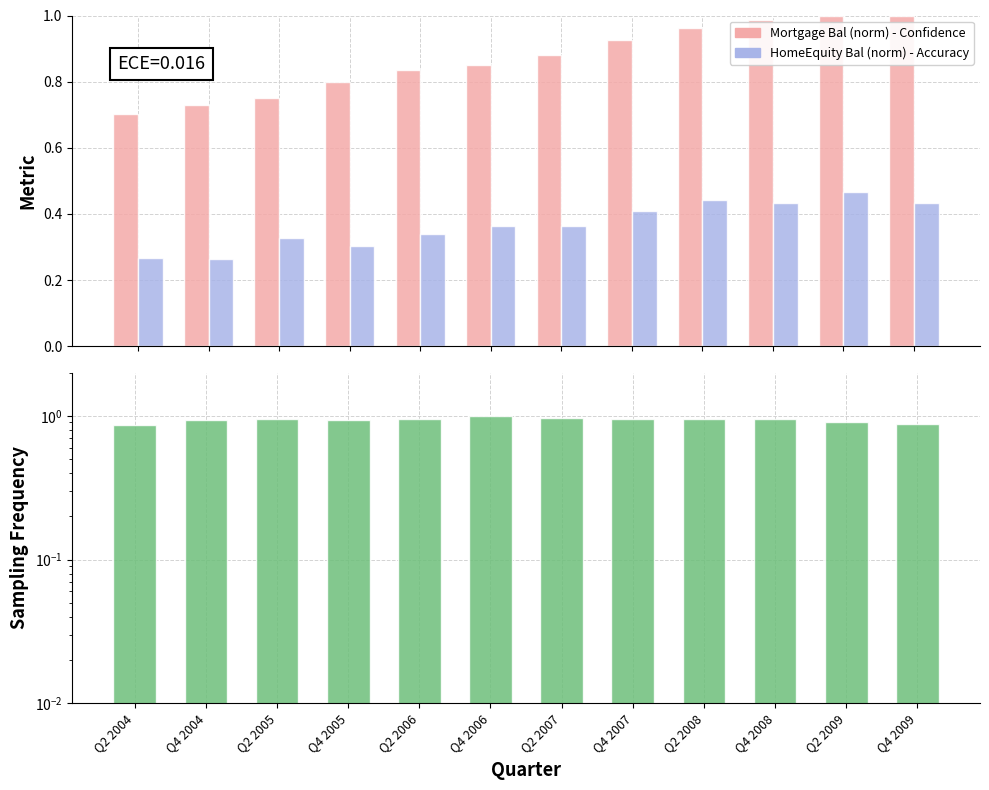

What is the total value across all series at Q2 2009?

2.4